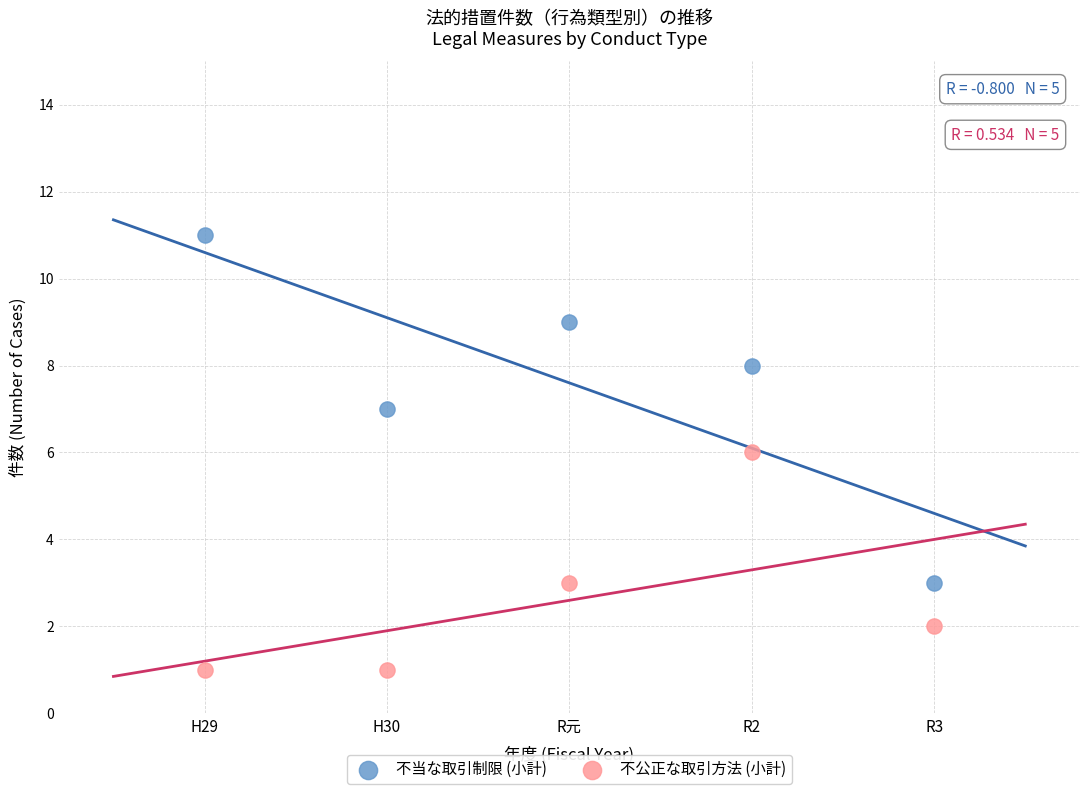

Which series has the largest Y range (max minus min)?

不当な取引制限 (小計)